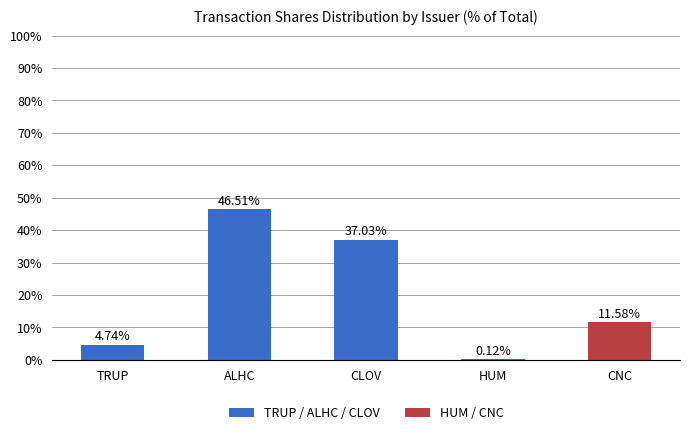

Between HUM and CLOV, which is larger?

CLOV